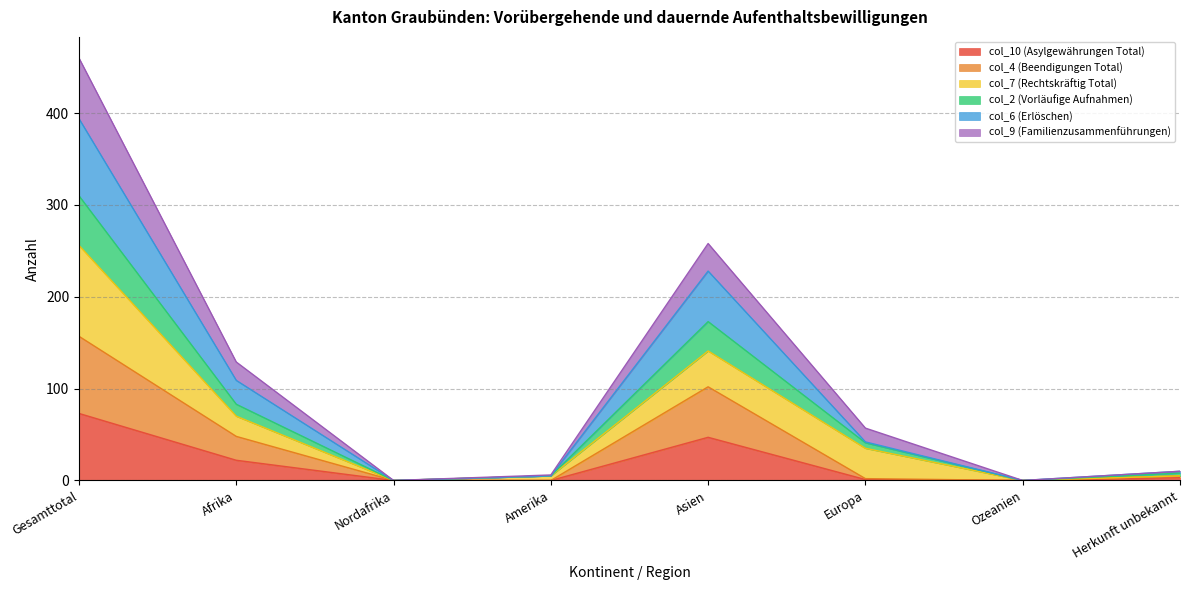

What position from the right is Europa?

3